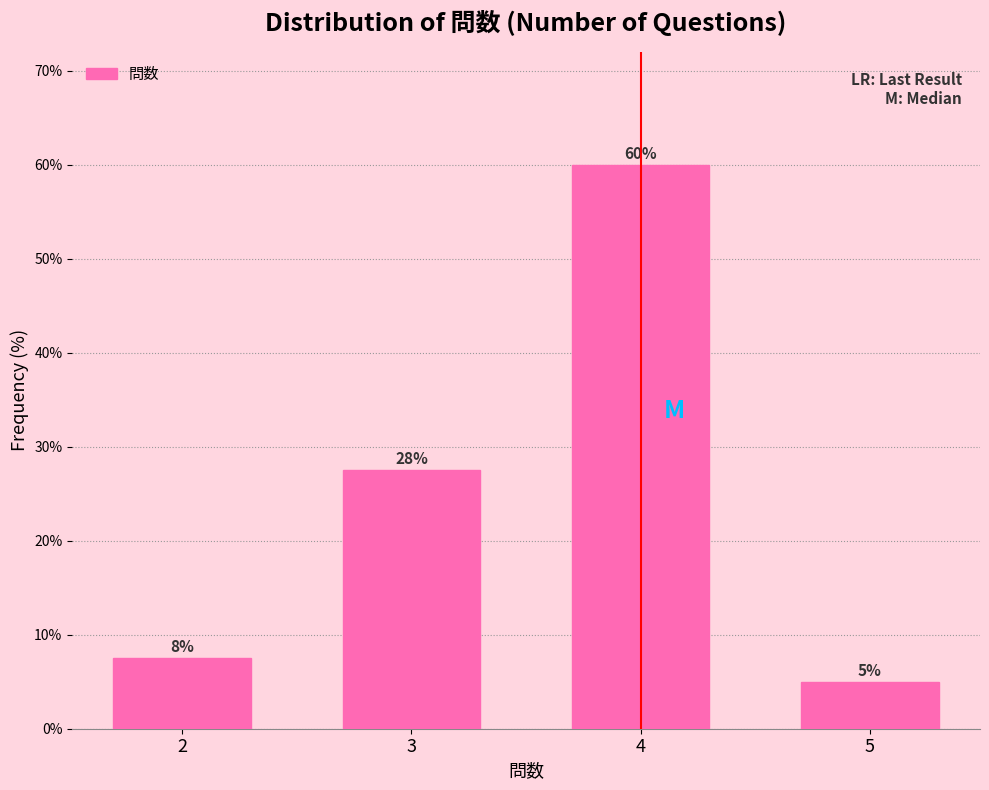

Rank the categories by value from lowest to highest.

5, 2, 3, 4